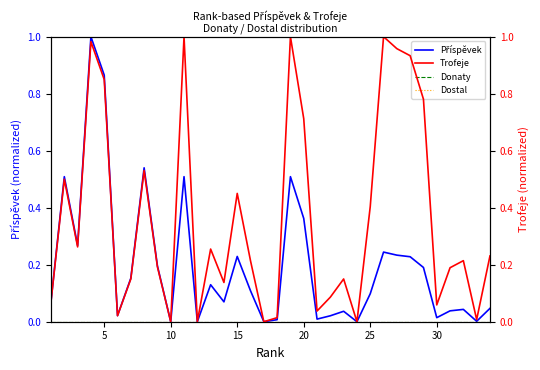

How many data points in Trofeje are above 0?

30